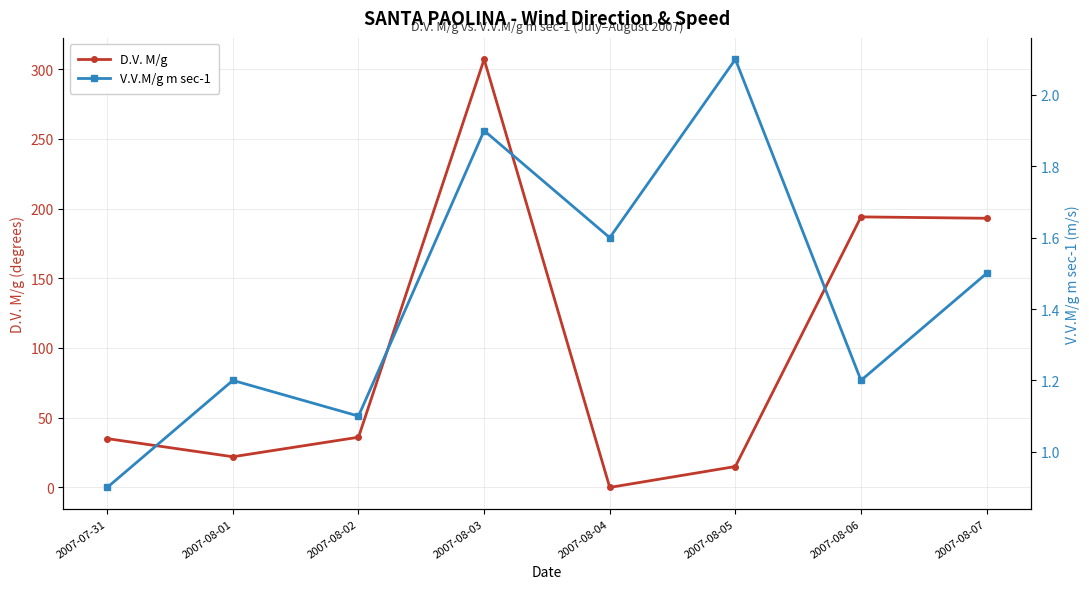

Which series ends up on top after the final intersection of V.V.M/g m sec-1 and D.V. M/g?

D.V. M/g